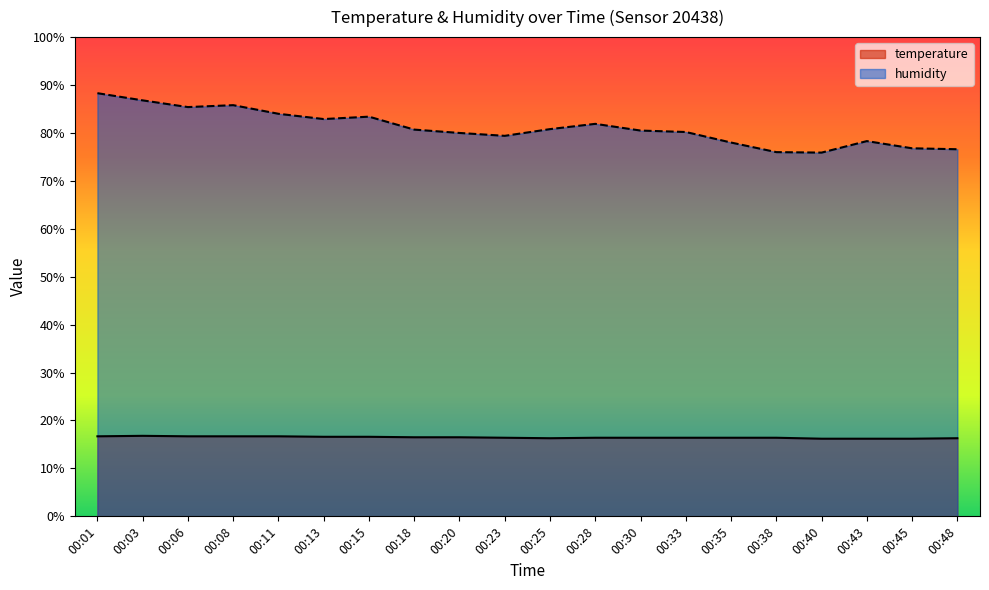

What are all the series names shown in the legend?

temperature, humidity